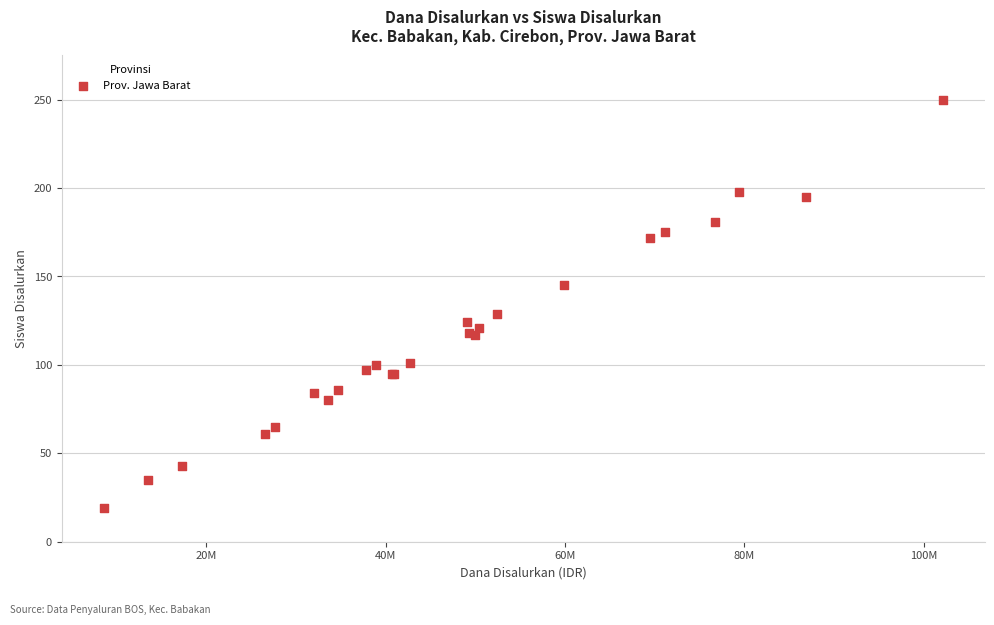

What Y value in the scatter plot is closest to 134?

129